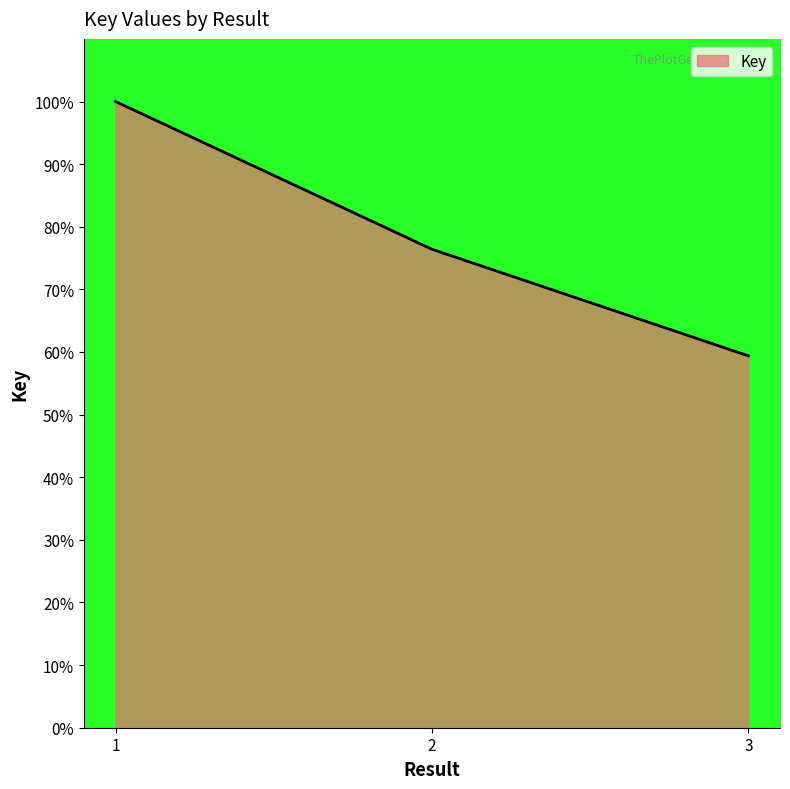

Does the chart display data point markers on the line(s)?

No